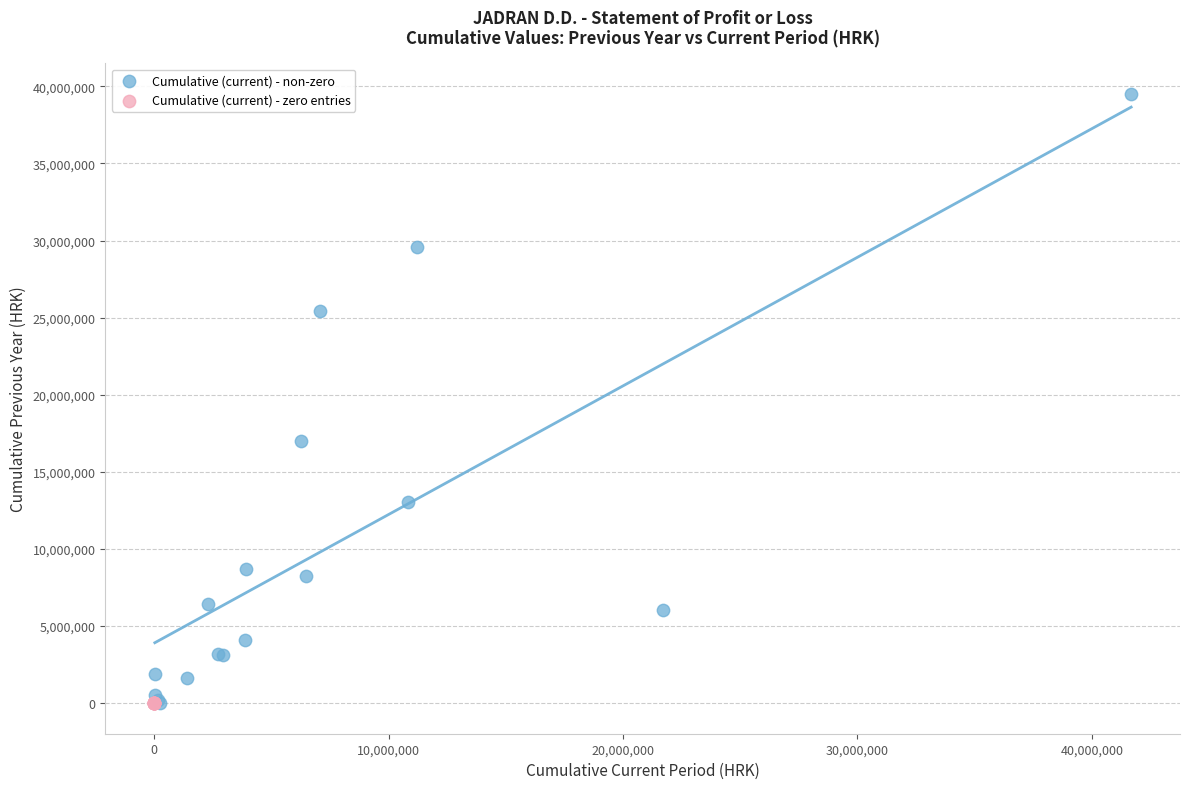

Which series contains the highest Y value?

Cumulative (current) - non-zero